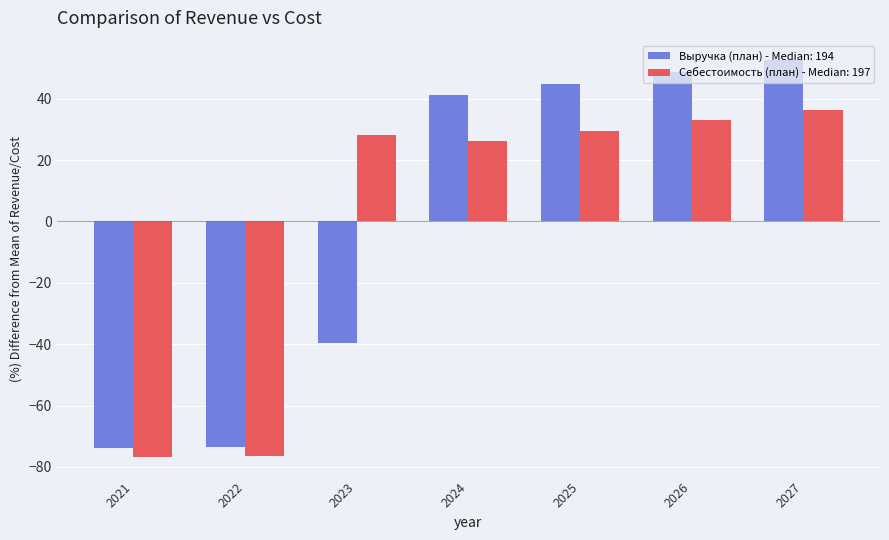

Which series has the largest range (max minus min)?

Выручка (план) - Median: 194